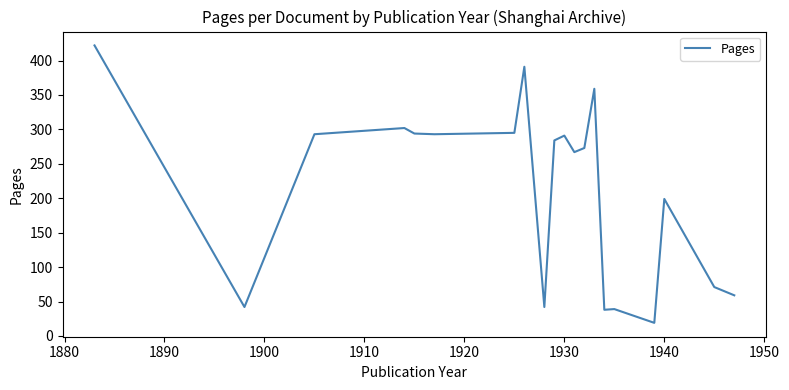

How many lines are shown in the chart?

1